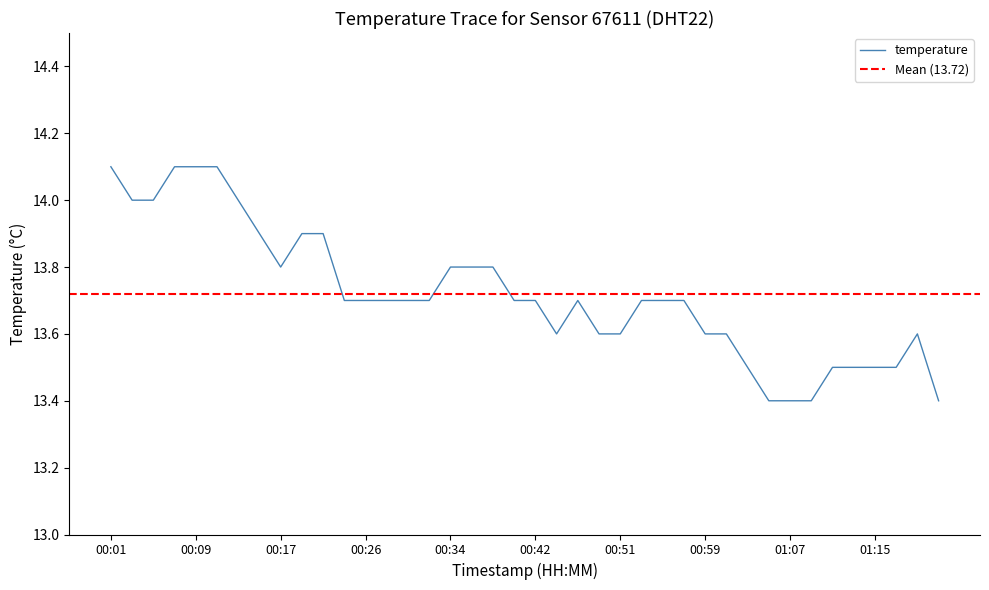

What is the label of the 38th point from the left?

01:17